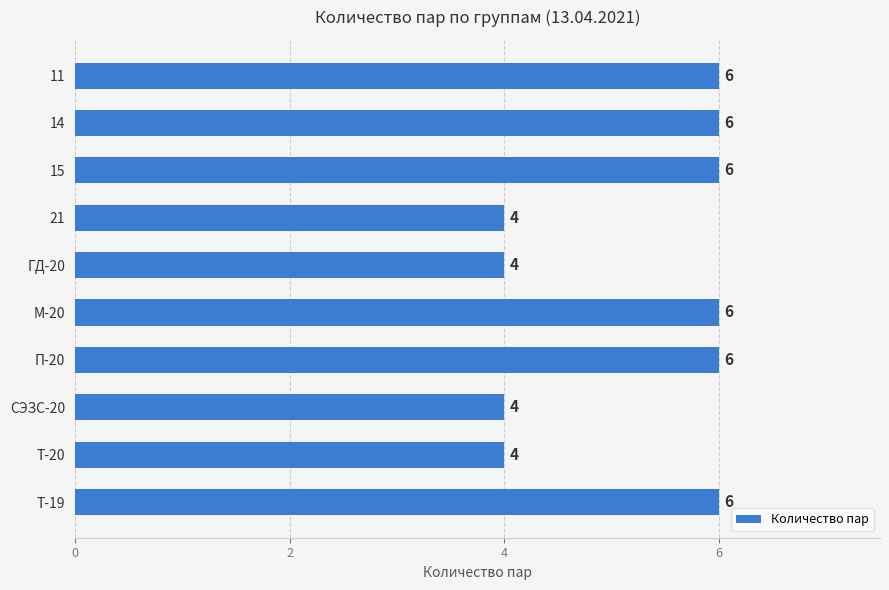

Reading top to bottom, what are all the values shown in this chart?

11=6	14=6	15=6	21=4	ГД-20=4	М-20=6	П-20=6	СЭЗС-20=4	Т-20=4	Т-19=6